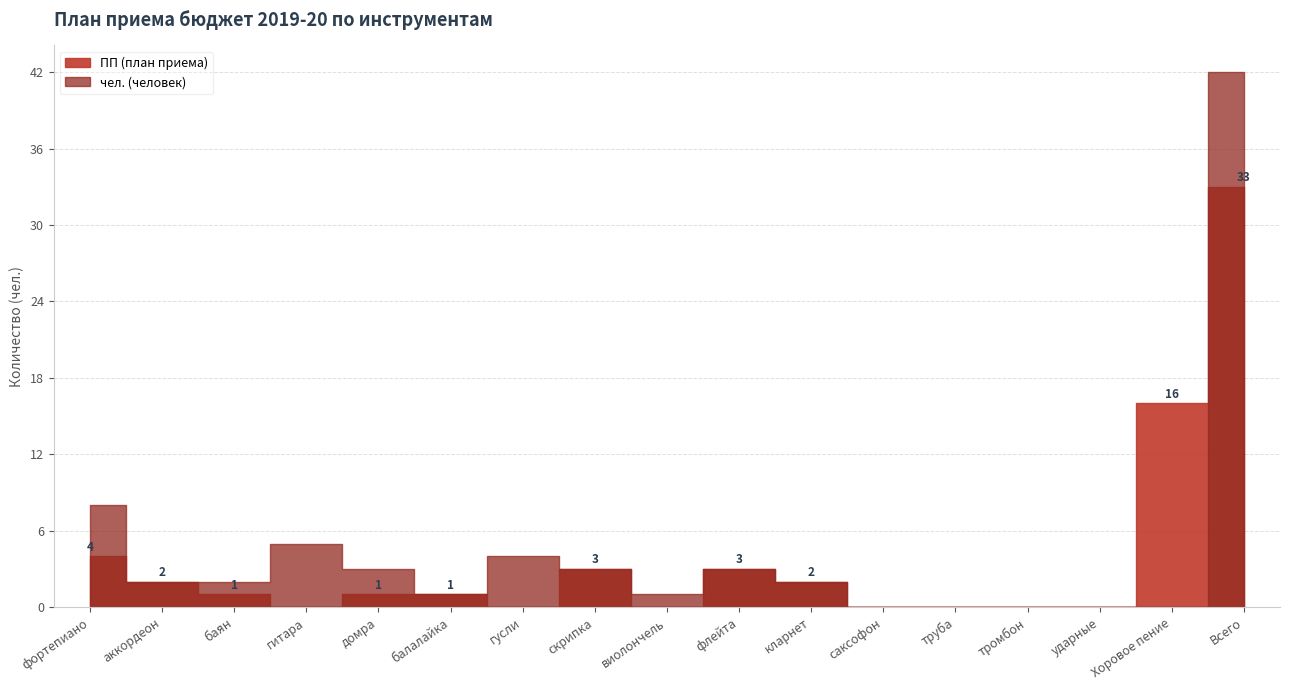

Rank the series by their maximum value, from lowest to highest.

ПП (план приема), чел. (человек)